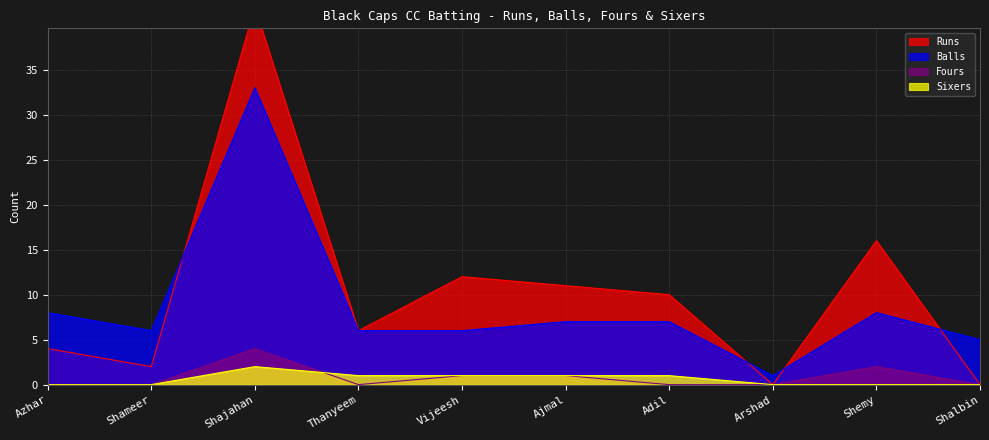

Reading left to right, transcribe all the data shown in this chart.

Runs: Azhar=4	Shameer=2	Shajahan=42	Thanyeem=6	Vijeesh=12	Ajmal=11	Adil=10	Arshad=0	Shemy=16	Shalbin=0
Balls: Azhar=8	Shameer=6	Shajahan=33	Thanyeem=6	Vijeesh=6	Ajmal=7	Adil=7	Arshad=1	Shemy=8	Shalbin=5
Fours: Azhar=0	Shameer=0	Shajahan=4	Thanyeem=0	Vijeesh=1	Ajmal=1	Adil=0	Arshad=0	Shemy=2	Shalbin=0
Sixers: Azhar=0	Shameer=0	Shajahan=2	Thanyeem=1	Vijeesh=1	Ajmal=1	Adil=1	Arshad=0	Shemy=0	Shalbin=0